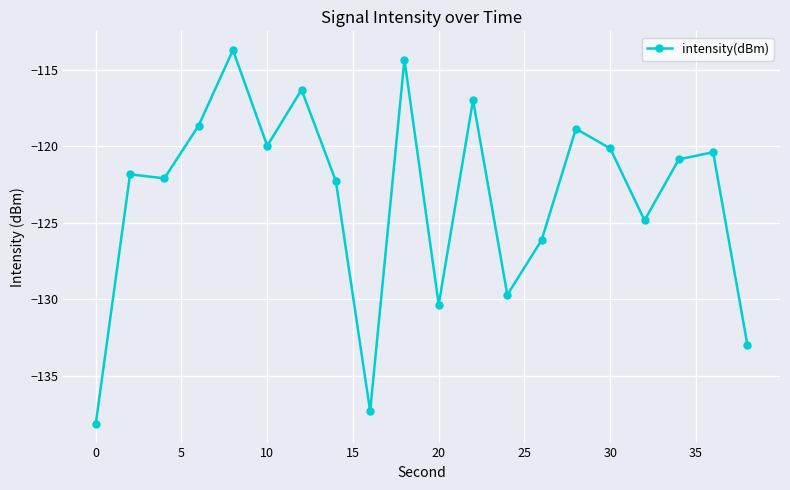

Reading right to left, list all the values displayed in this chart.

-133.0	-120.4	-120.9	-124.8	-120.1	-118.8	-126.1	-129.7	-117.0	-130.4	-114.3	-137.3	-122.3	-116.3	-120.0	-113.7	-118.6	-122.1	-121.8	-138.2